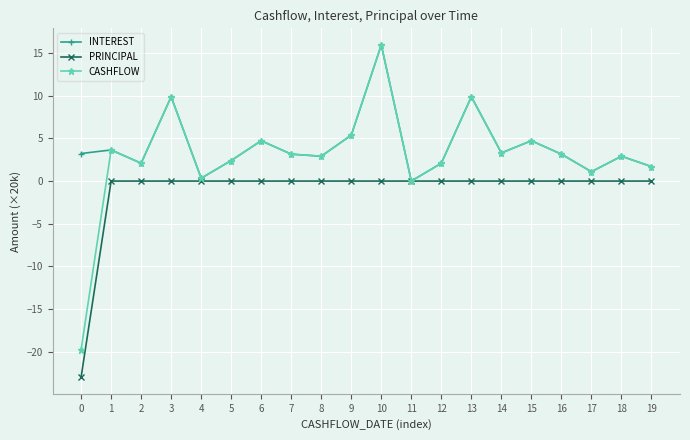

At how many categories does at least one series exceed -9?

20